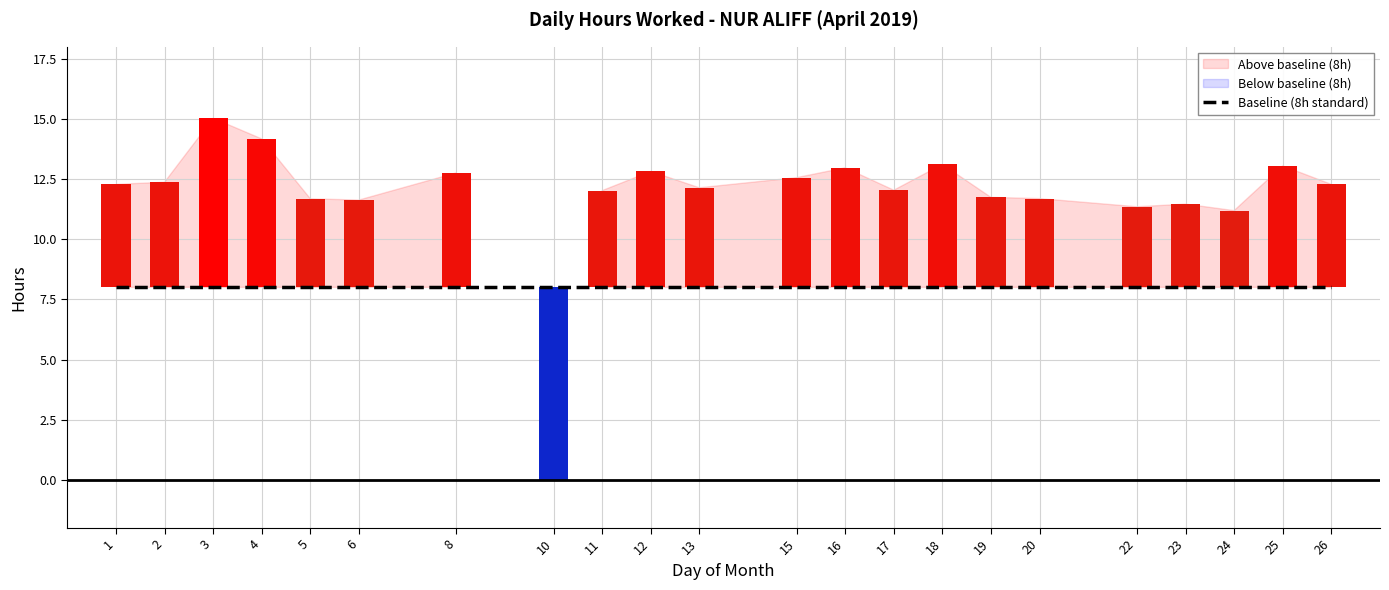

The value at 20 is 11.7. True or false?

True